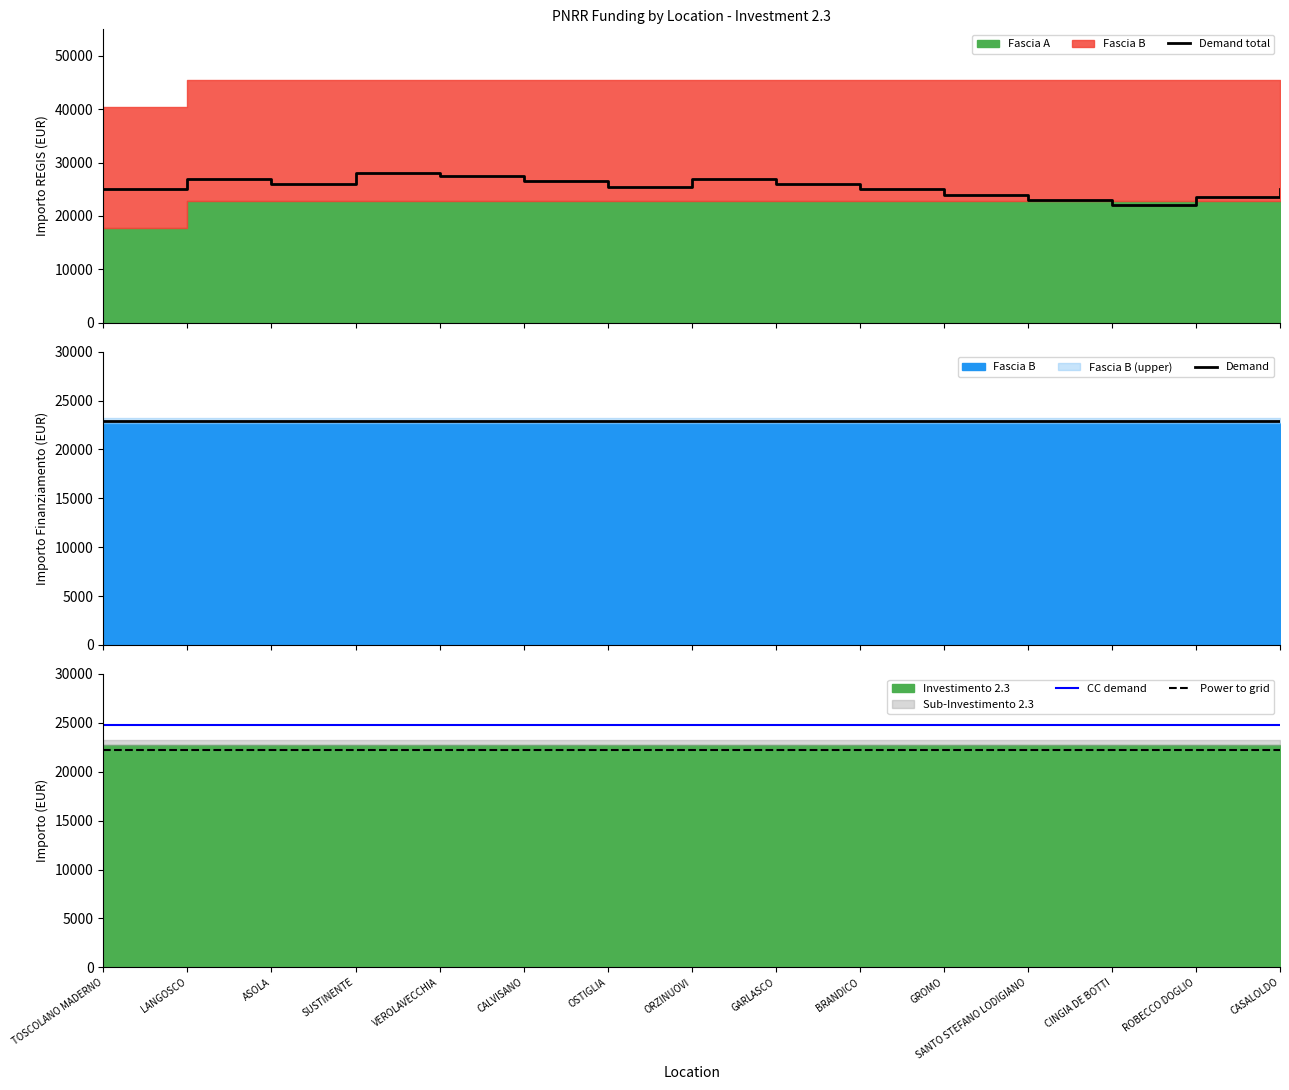

Is the value of Power to grid at CALVISANO greater than the value of CC demand at ROBECCO DOGLIO?

No